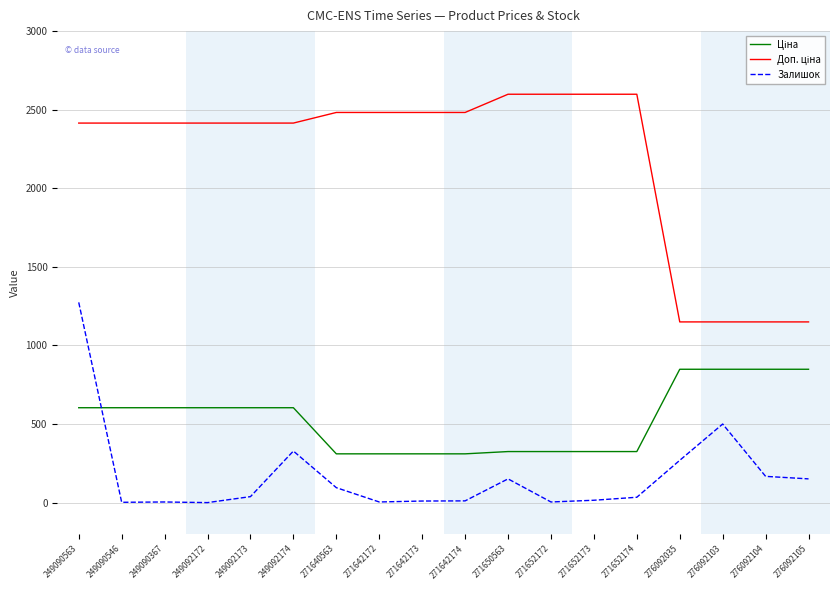

What position from the left is 249092174?

6